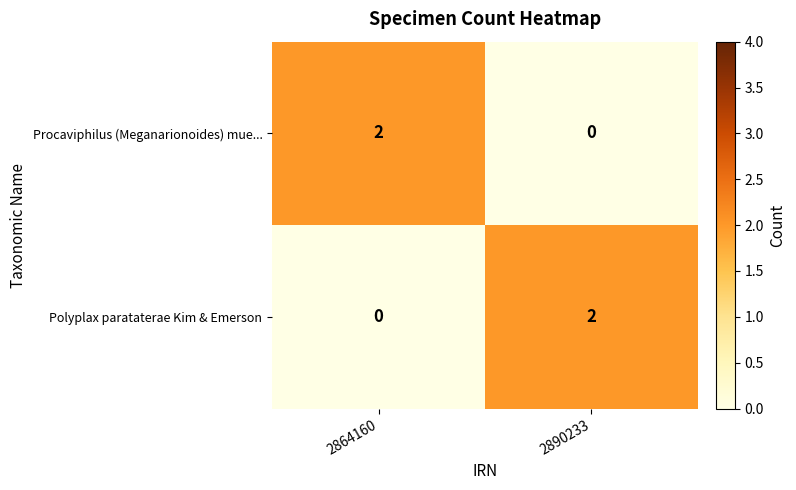

The Procaviphilus (Meganarionoides) mue... series shows 4 at 2864160. True or false?

False